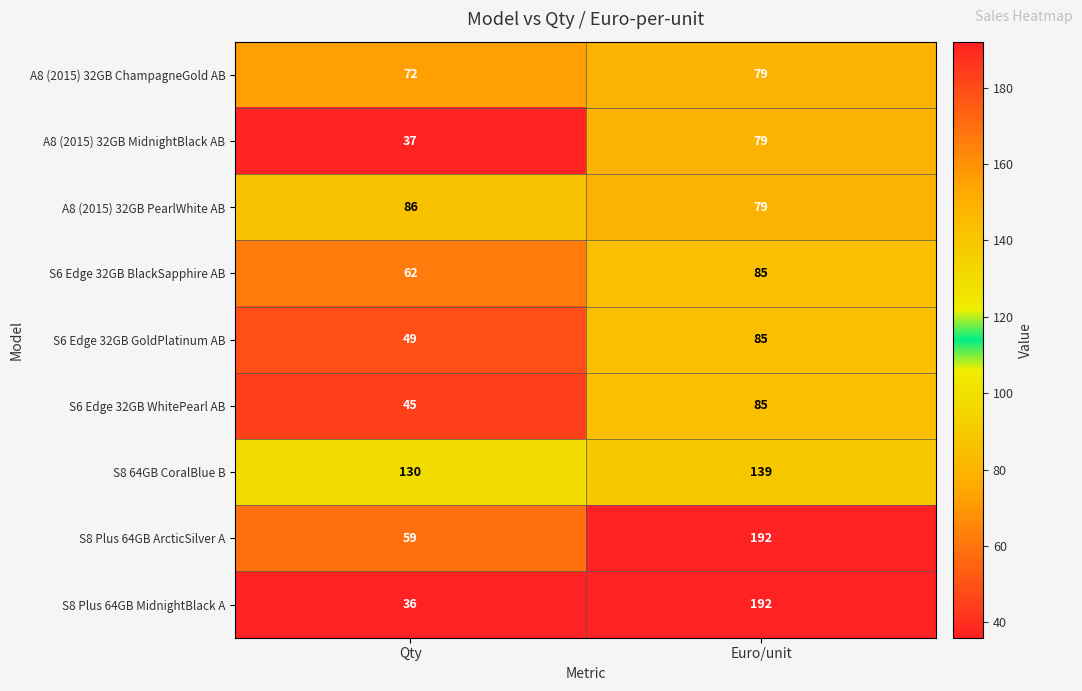

What value does the A8 (2015) 32GB MidnightBlack AB series have at Qty, to the nearest 10?

40